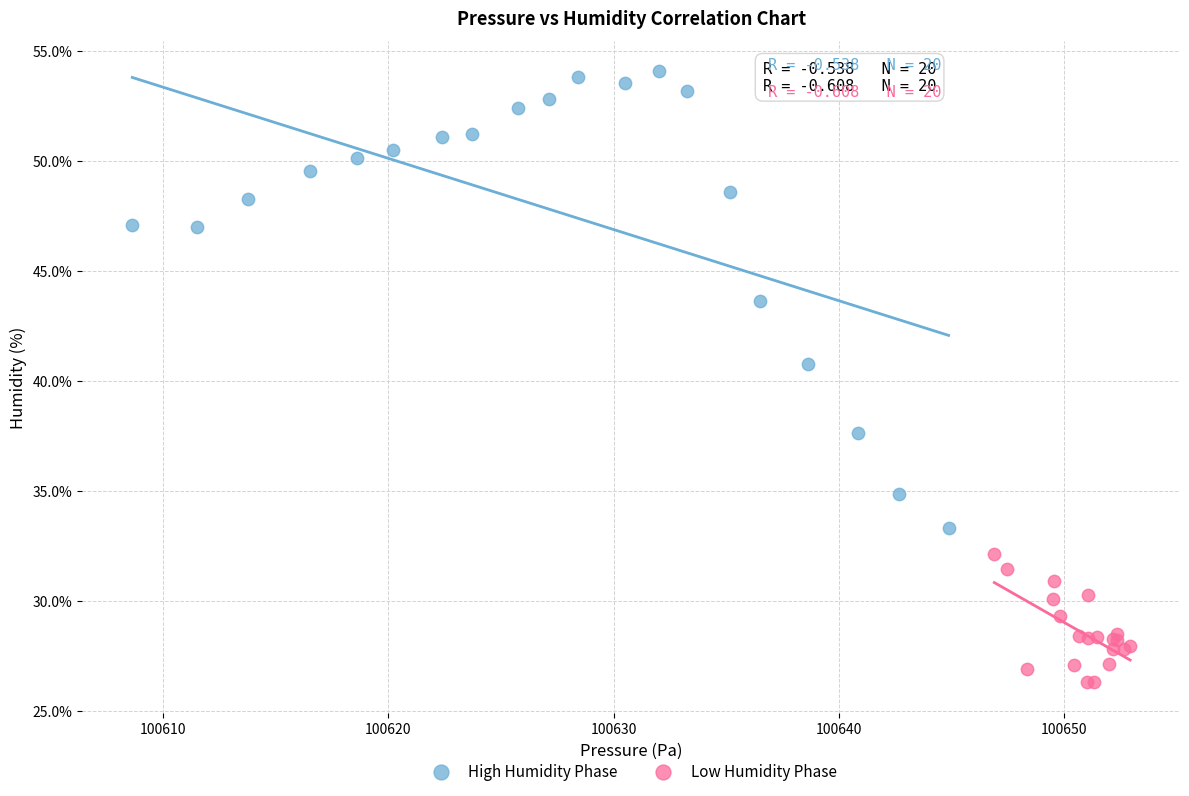

Which series reaches the minimum Y coordinate?

Low Humidity Phase